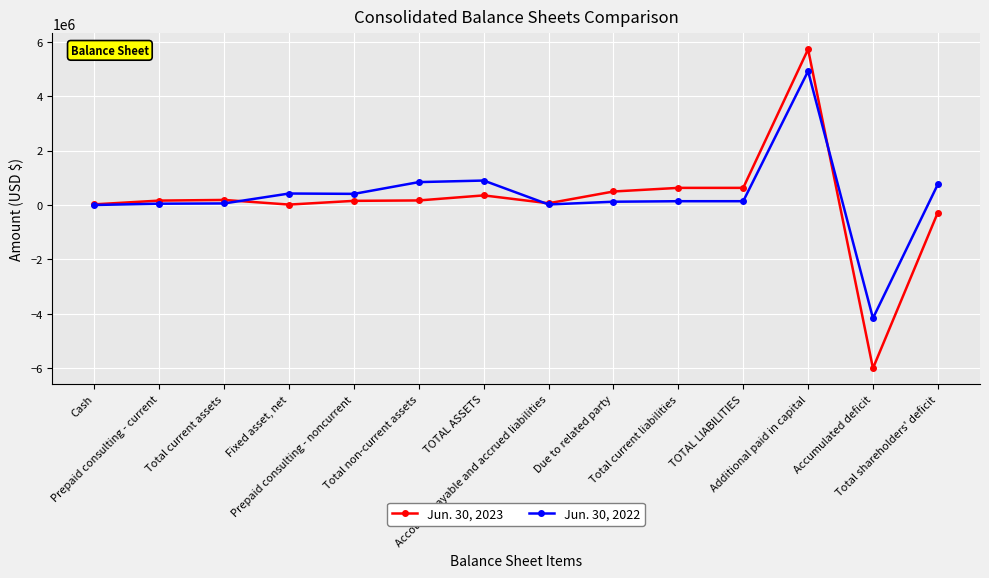

True or false: Jun. 30, 2023 has more than 2 points higher than both neighbors.

True